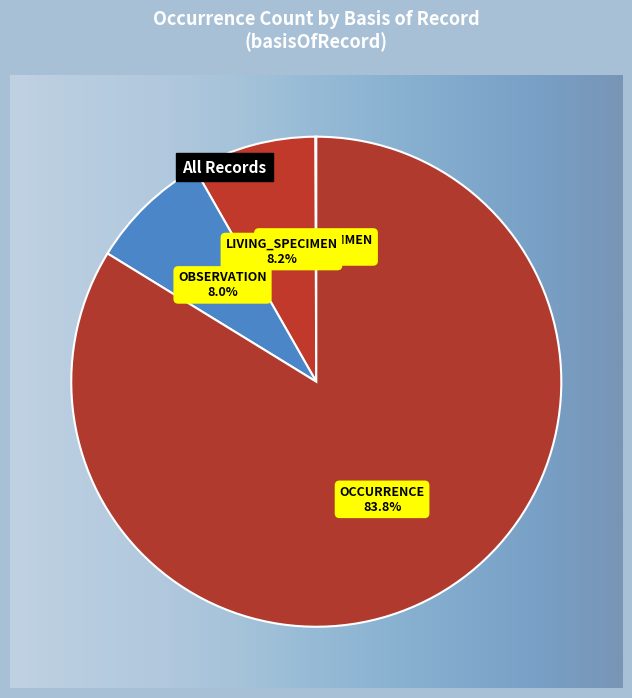

Which category has the biggest portion of the pie?

OCCURRENCE